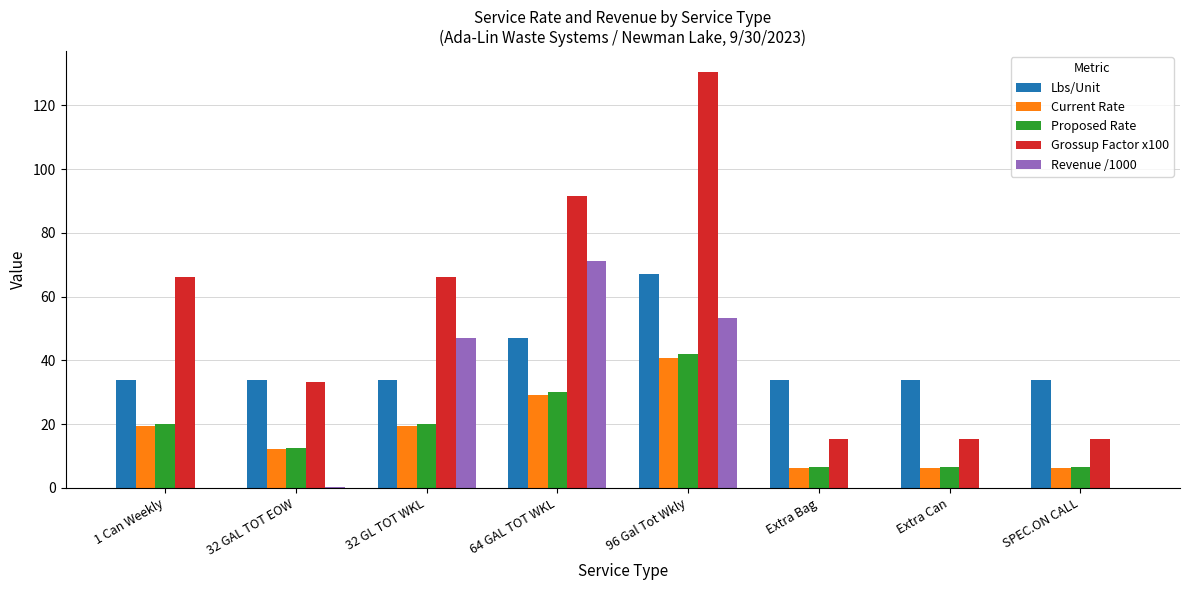

What is the highest value of the Revenue /1000 series?

71.1